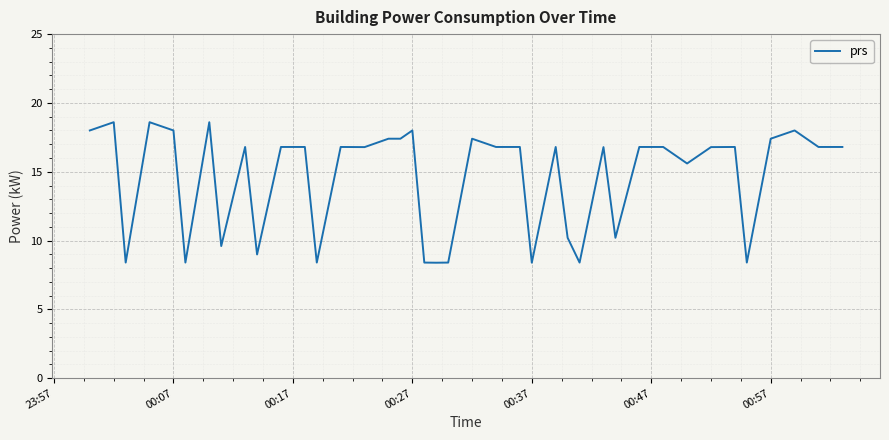

What is the minimum value shown in the chart?

8.4